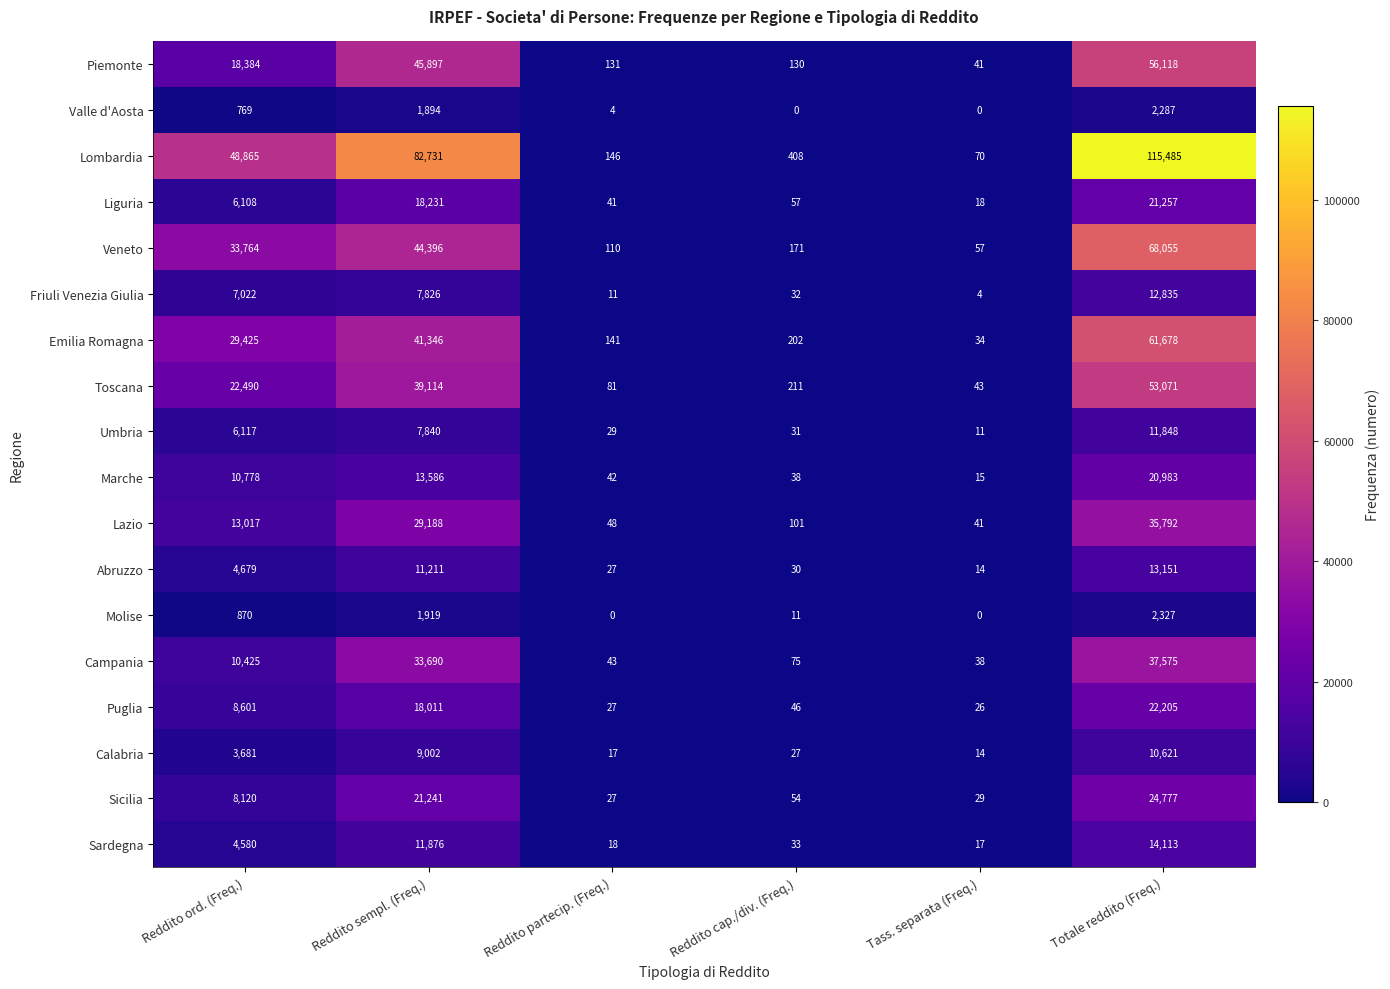

At which category is the sum across all series the highest?

Totale reddito (Freq.)